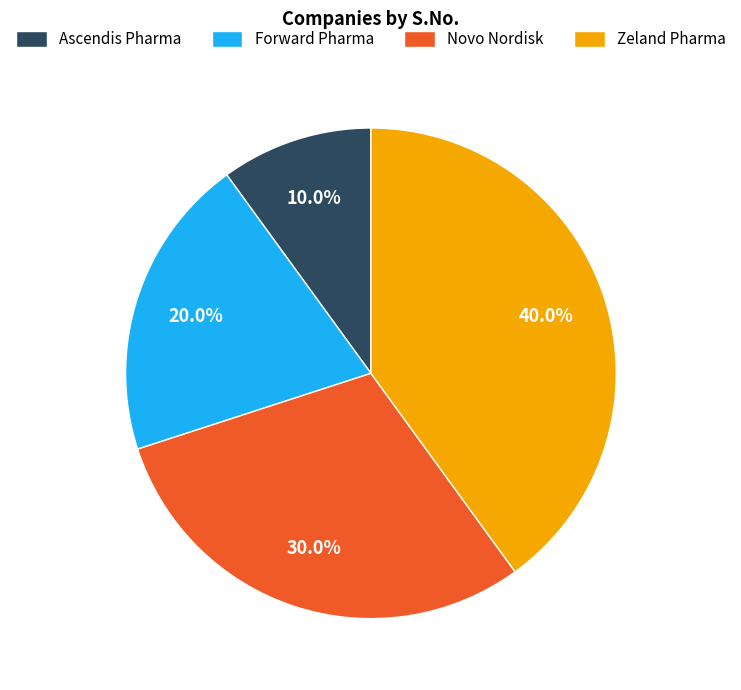

True or false: Forward Pharma accounts for 10% of the total.

False